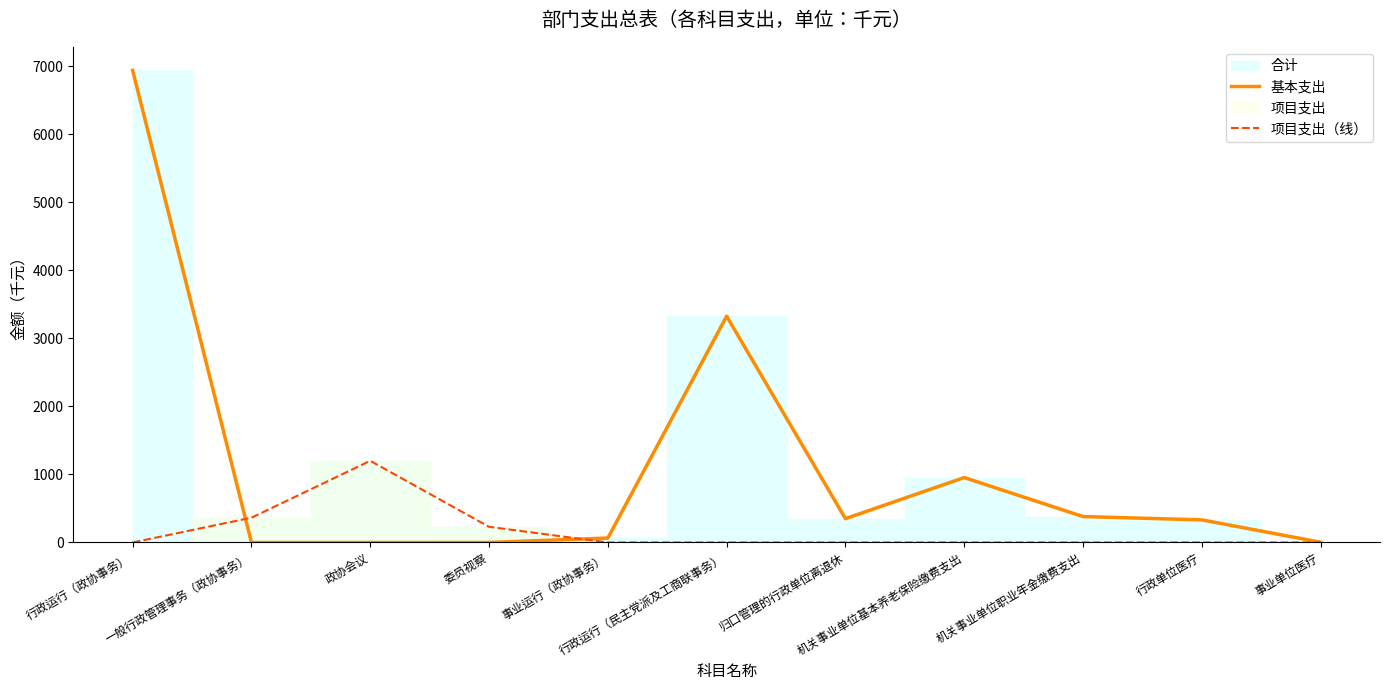

Does the chart have visible grid lines?

No